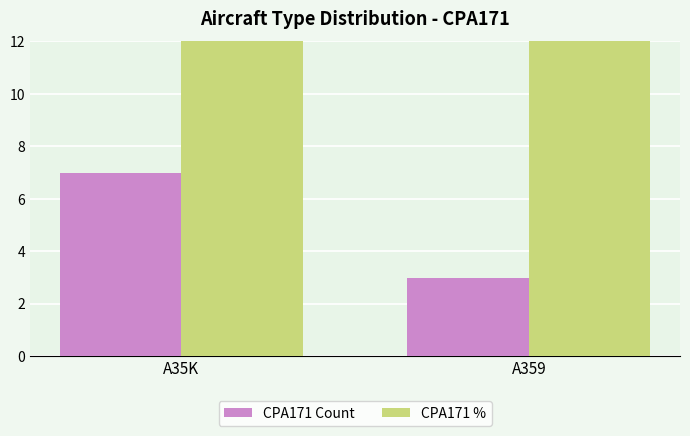

At how many categories does at least one series exceed 23?

2